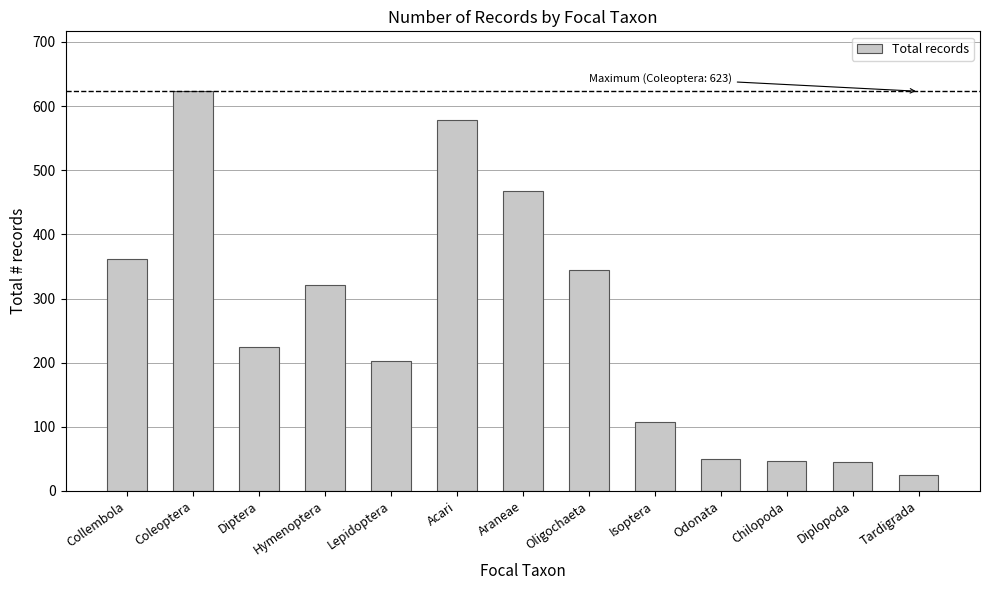

Count the number of categories in the chart.

13